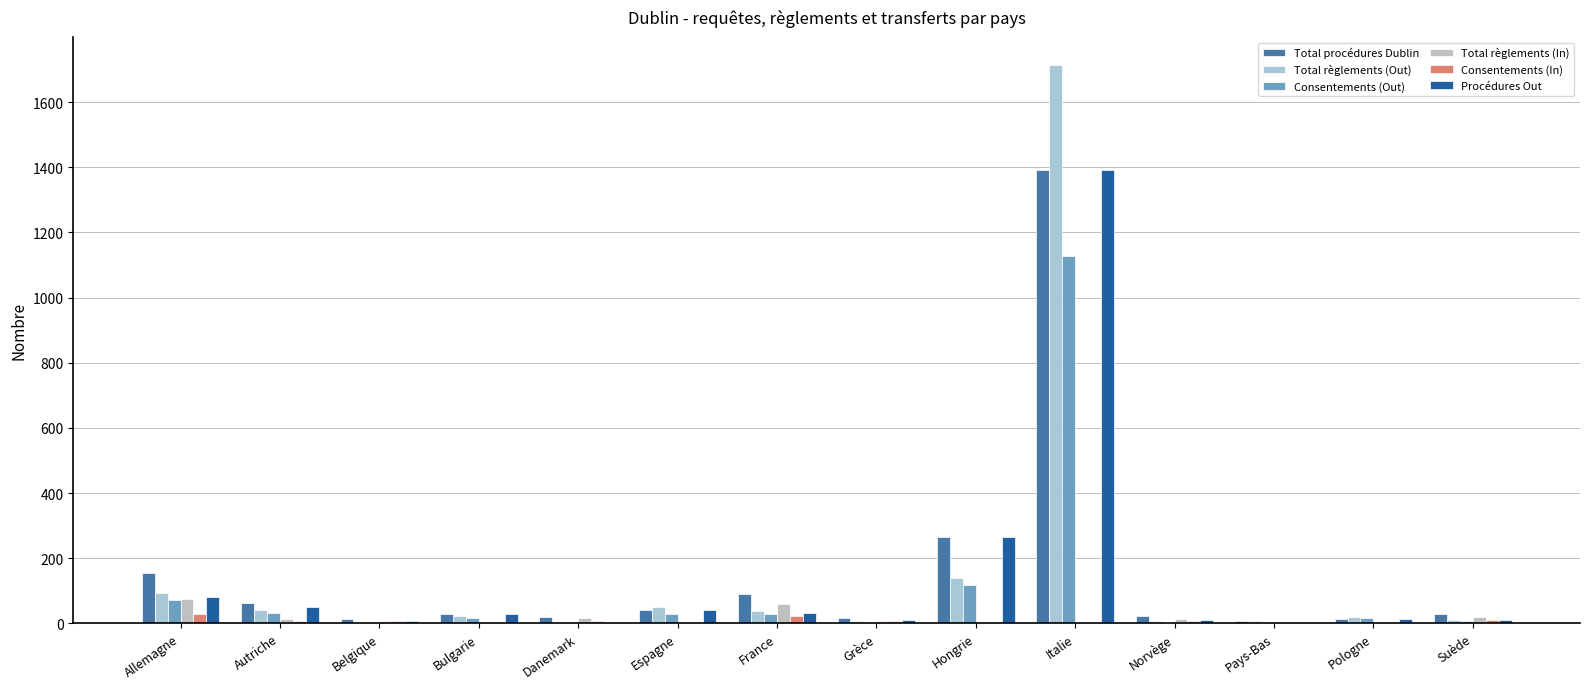

Reading right to left, transcribe all the data shown in this chart.

Total procédures Dublin: Suède=29	Pologne=13	Pays-Bas=8	Norvège=24	Italie=1391	Hongrie=265	Grèce=16	France=89	Espagne=41	Danemark=20	Bulgarie=28	Belgique=14	Autriche=64	Allemagne=156
Total règlements (Out): Suède=9	Pologne=18	Pays-Bas=7	Norvège=8	Italie=1714	Hongrie=140	Grèce=8	France=39	Espagne=50	Danemark=5	Bulgarie=22	Belgique=5	Autriche=42	Allemagne=92
Consentements (Out): Suède=6	Pologne=17	Pays-Bas=5	Norvège=2	Italie=1128	Hongrie=119	Grèce=3	France=28	Espagne=29	Danemark=5	Bulgarie=15	Belgique=3	Autriche=33	Allemagne=71
Total règlements (In): Suède=19	Pologne=0	Pays-Bas=5	Norvège=13	Italie=1	Hongrie=0	Grèce=7	France=58	Espagne=0	Danemark=15	Bulgarie=0	Belgique=8	Autriche=13	Allemagne=74
Consentements (In): Suède=9	Pologne=0	Pays-Bas=3	Norvège=7	Italie=1	Hongrie=0	Grèce=6	France=22	Espagne=0	Danemark=6	Bulgarie=0	Belgique=7	Autriche=7	Allemagne=29
Procédures Out: Suède=10	Pologne=13	Pays-Bas=3	Norvège=11	Italie=1390	Hongrie=265	Grèce=9	France=32	Espagne=41	Danemark=5	Bulgarie=28	Belgique=6	Autriche=51	Allemagne=81